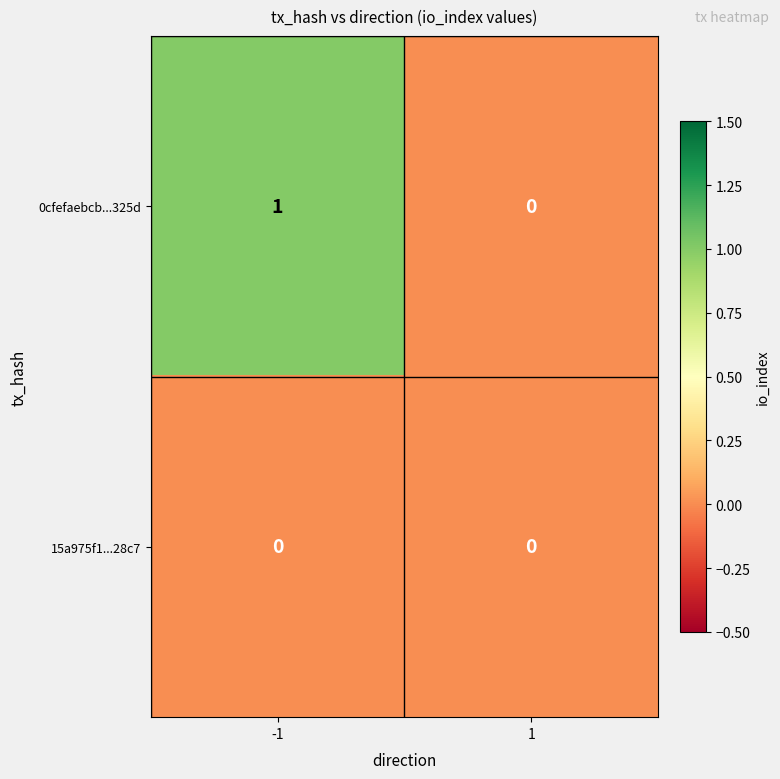

List the series in order of their overall mean, lowest first.

15a975f1...28c7, 0cfefaebcb...325d